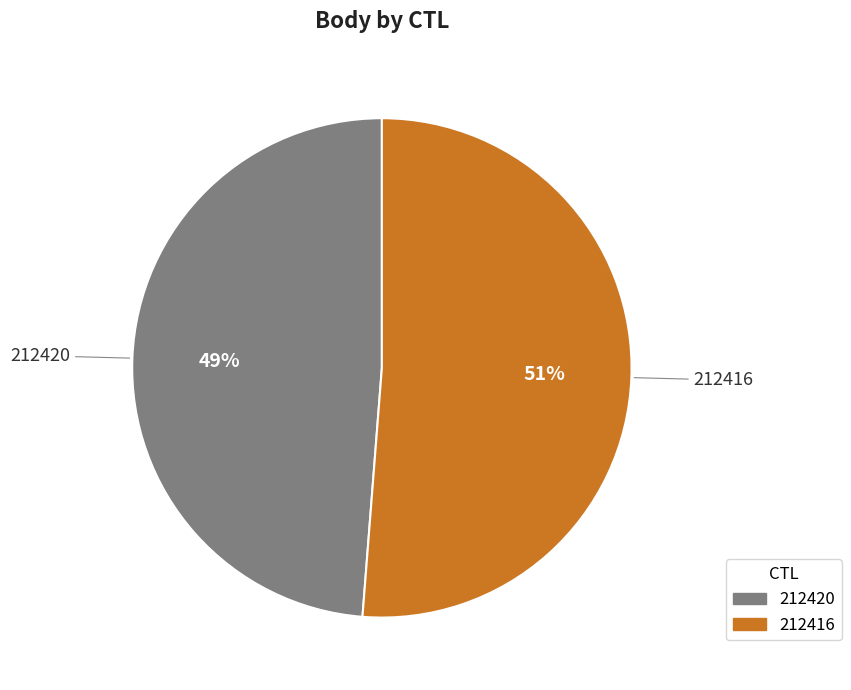

To the nearest percent, what is the difference between the largest and smallest slice percentages?

2%